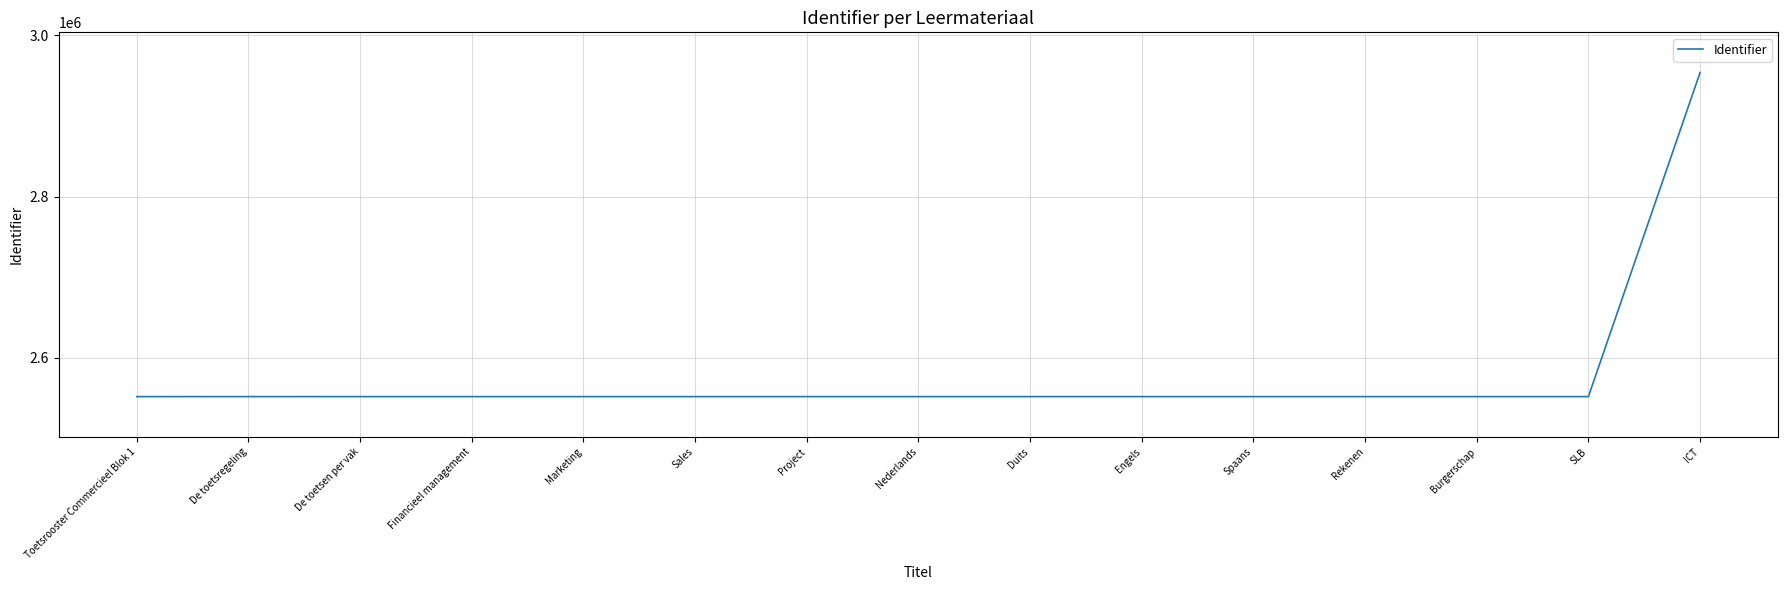

Approximately how many times larger is the value at Financieel management compared to Sales?

1.0